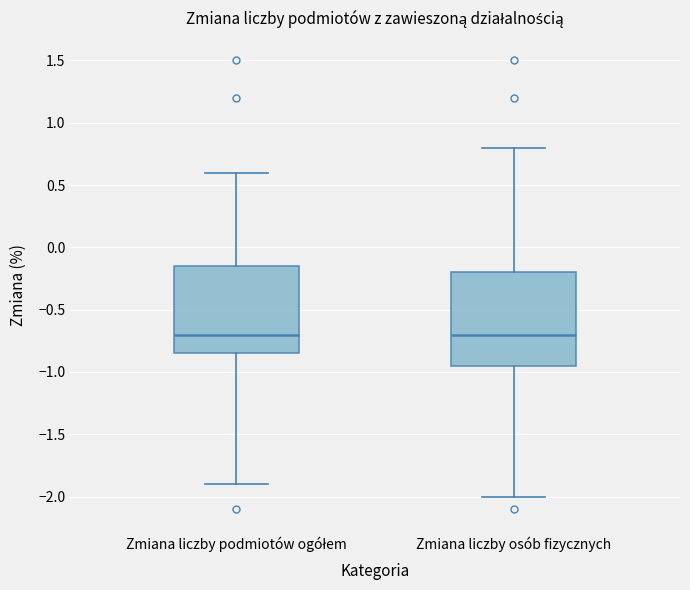

Reading left to right, read every box against the y-axis: the position of its median line, the range the box covers, and the ends of its whiskers. The values are not printed on the chart, so give them approximately, as read against the axis.

Zmiana liczby podmiotów ogółem: median -0.70, box -0.85 to -0.15, whiskers -1.90 to 0.60
Zmiana liczby osób fizycznych: median -0.70, box -0.95 to -0.20, whiskers -2.00 to 0.80